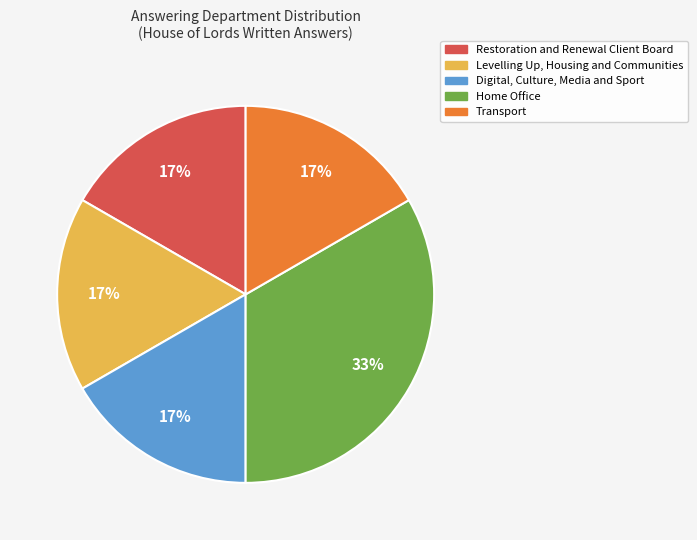

How many slices are in this pie chart?

5